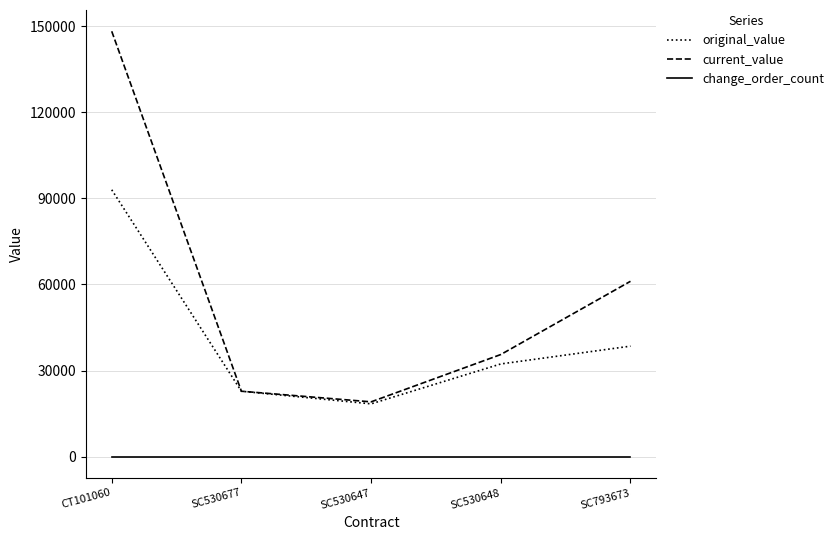

Does the chart have visible grid lines?

Yes